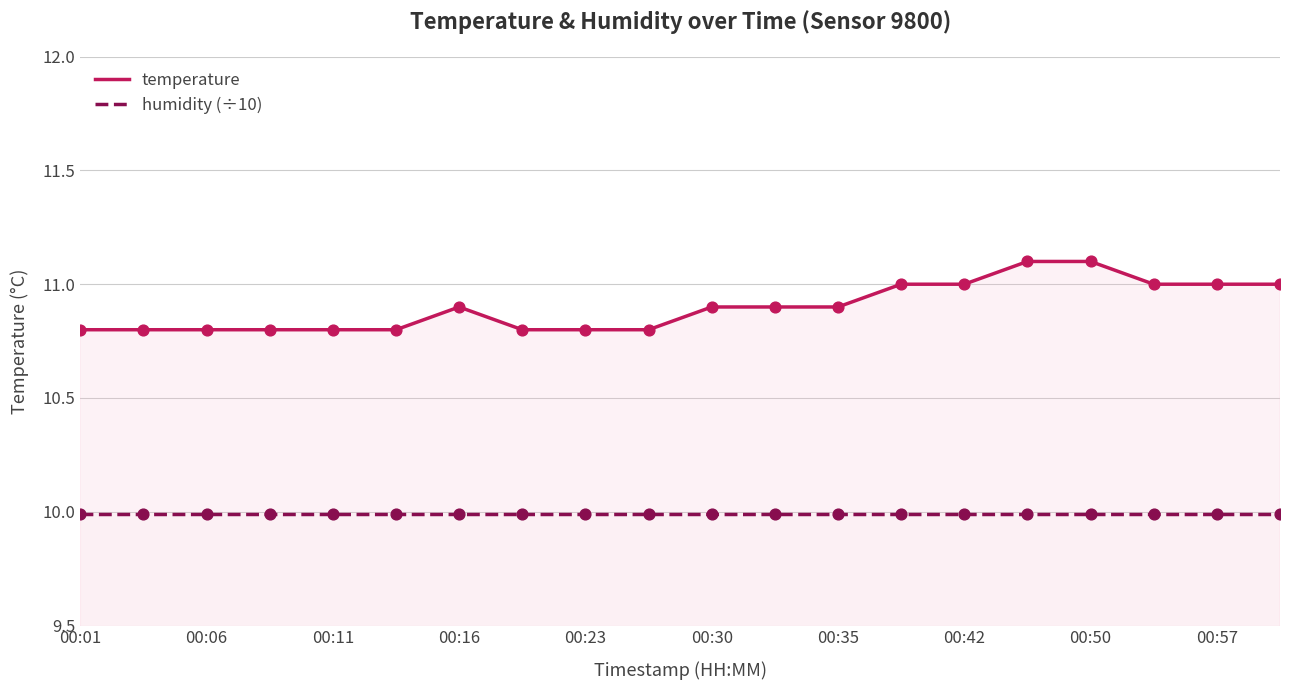

What are all the series names shown in the legend?

temperature, humidity (÷10)